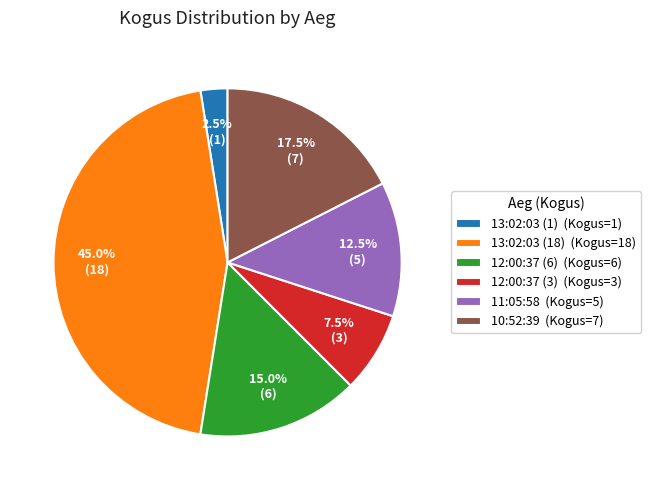

Combined, what portion of the pie is 12:00:37 (6) (Kogus=6) and 12:00:37 (3) (Kogus=3)?

22.5%